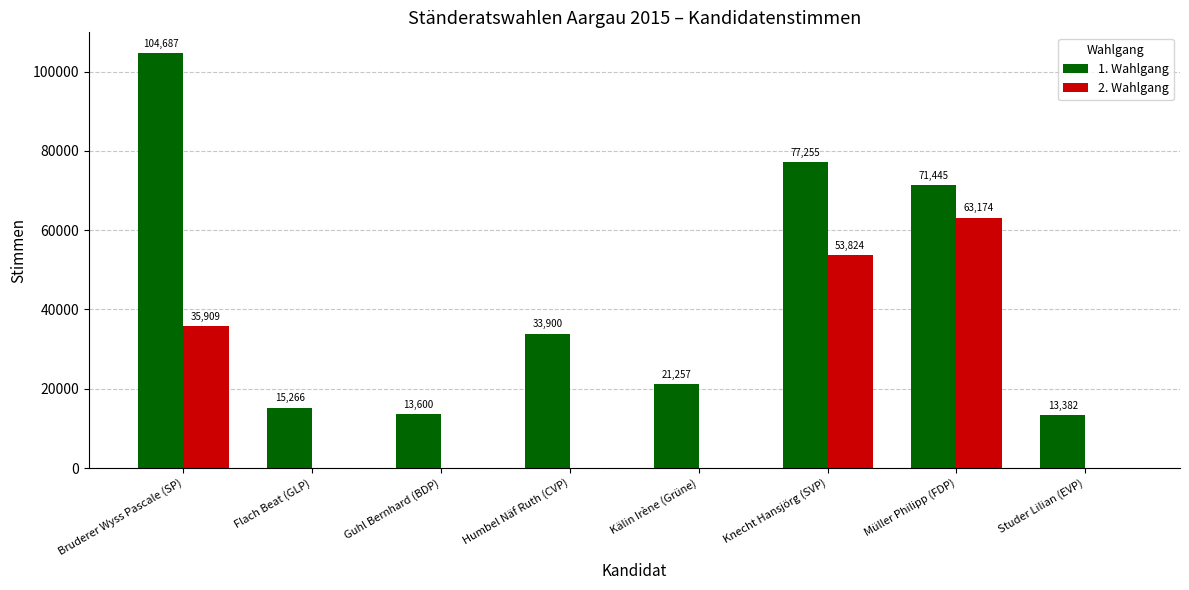

What is the sum of the 1. Wahlgang values at Bruderer Wyss Pascale (SP) and Humbel Näf Ruth (CVP)?

138587